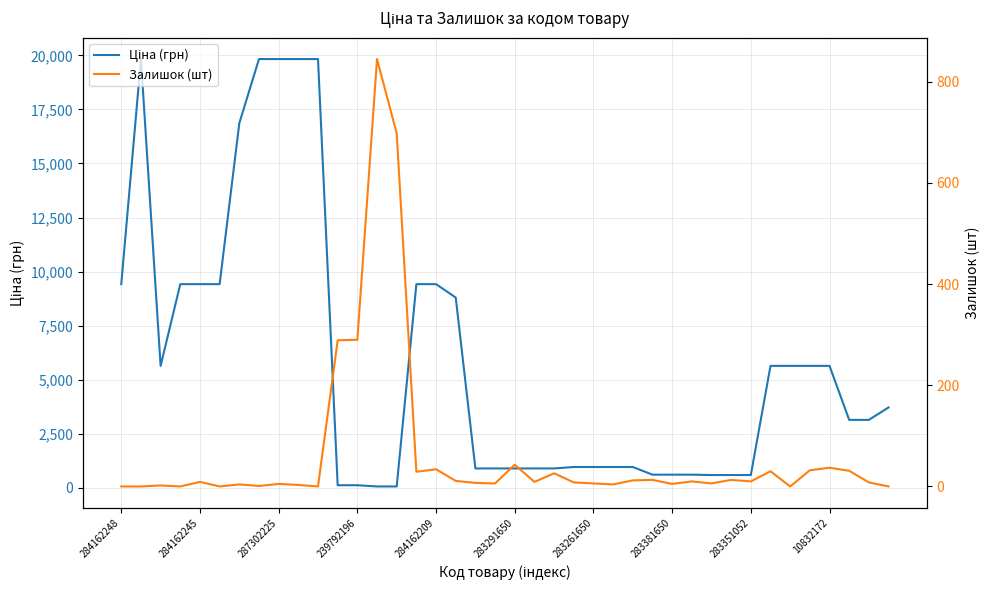

Between 284162248 and 283261650, which series saw the biggest shift?

Ціна (грн)